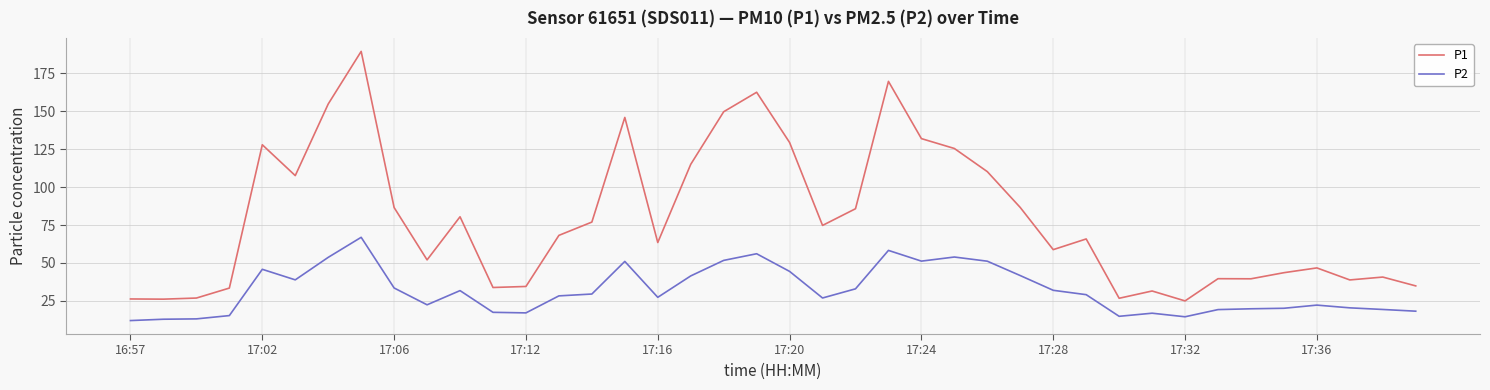

True or false: P2 and P1 cross at least once.

False